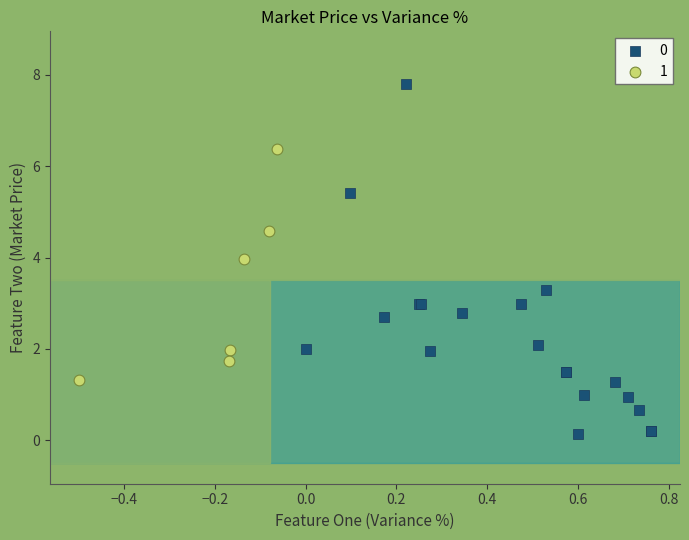

What are all the series names shown in the legend?

0, 1